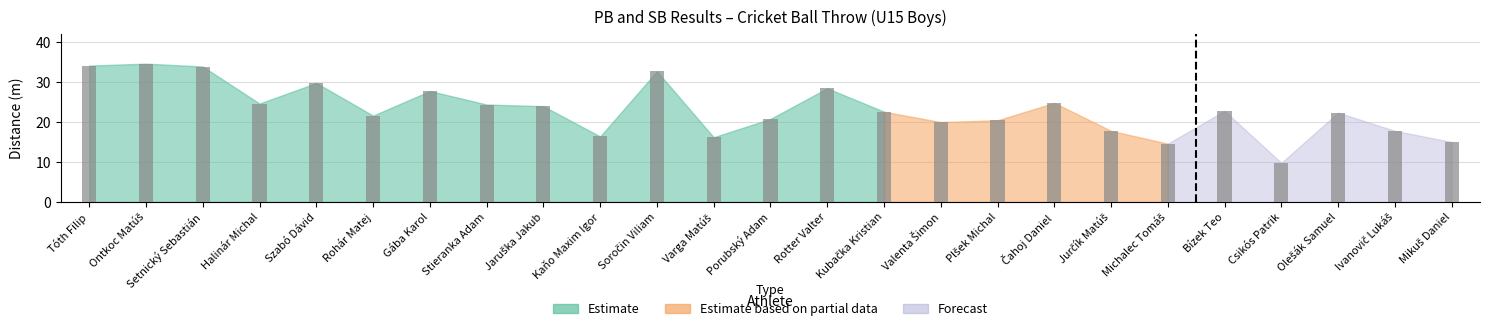

What is the value of the 17th bar from the left?

20.5